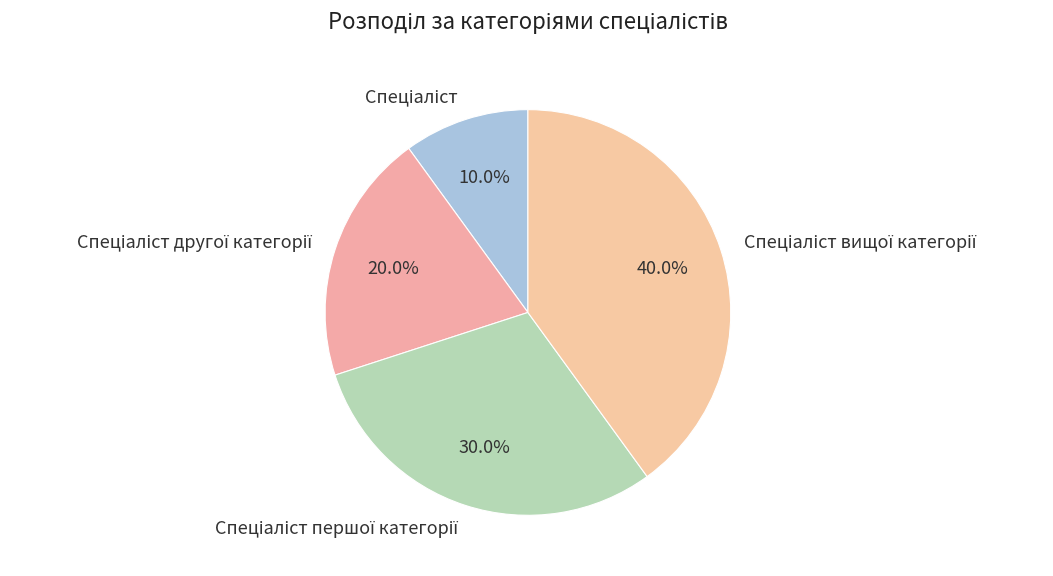

Is there any slice that represents more than half of the pie?

No